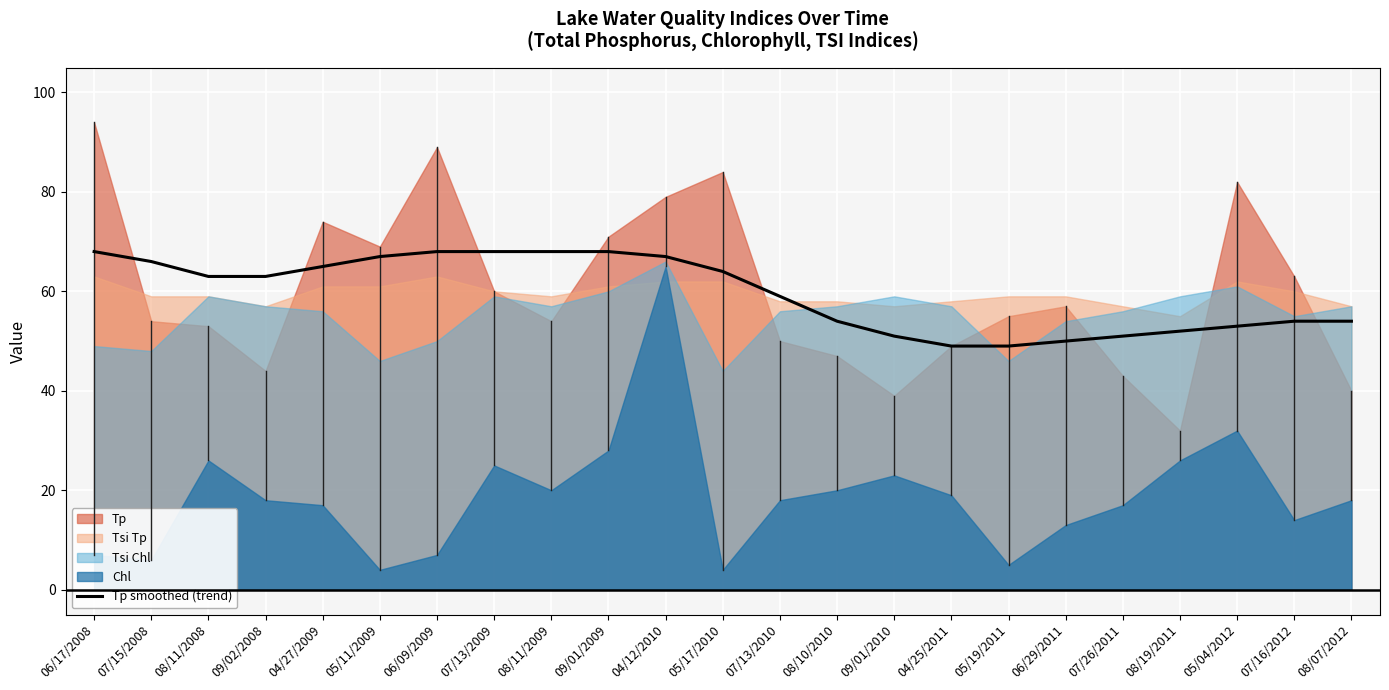

At which label is the value closest to 58?

07/13/2010